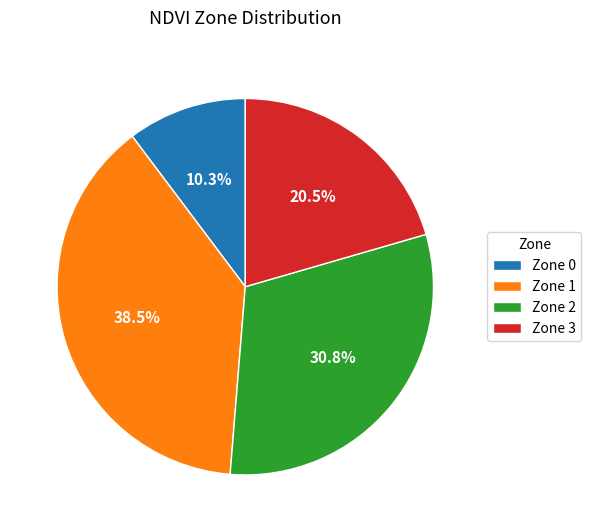

Rank the categories by value from highest to lowest.

Zone 1, Zone 2, Zone 3, Zone 0